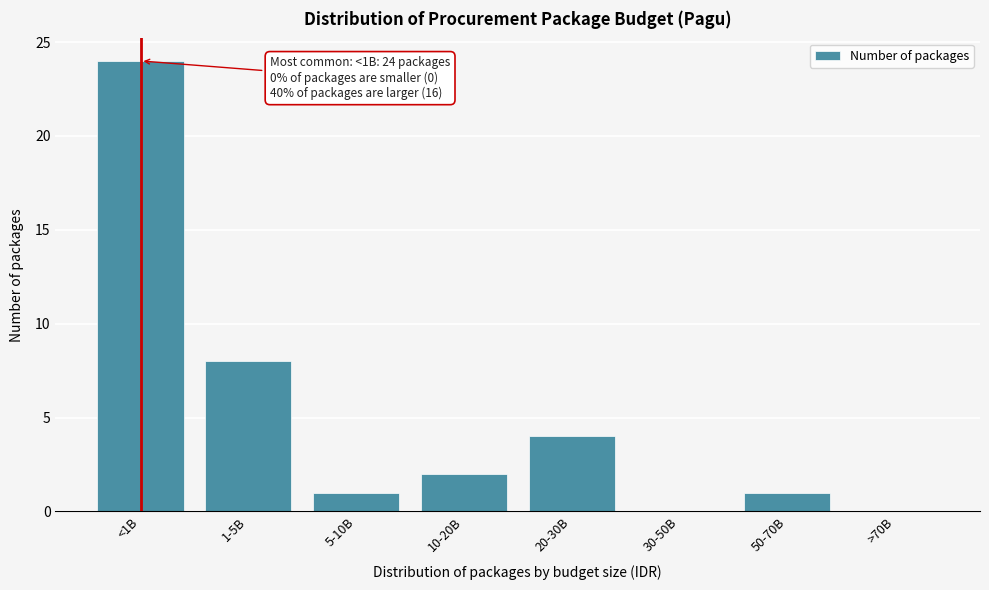

Reading left to right, extract all data points from this chart.

<1B=24	1-5B=8	5-10B=1	10-20B=2	20-30B=4	30-50B=0	50-70B=1	>70B=0